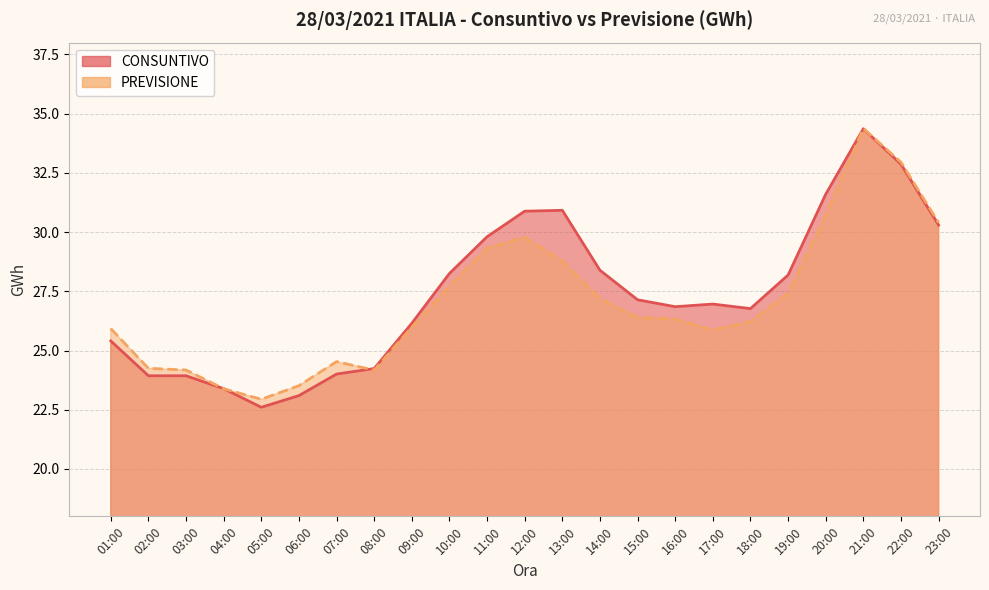

List the labels in order of CONSUNTIVO value, largest first.

21:00, 22:00, 20:00, 13:00, 12:00, 23:00, 11:00, 14:00, 10:00, 19:00, 15:00, 17:00, 16:00, 18:00, 09:00, 01:00, 08:00, 07:00, 02:00, 03:00, 04:00, 06:00, 05:00